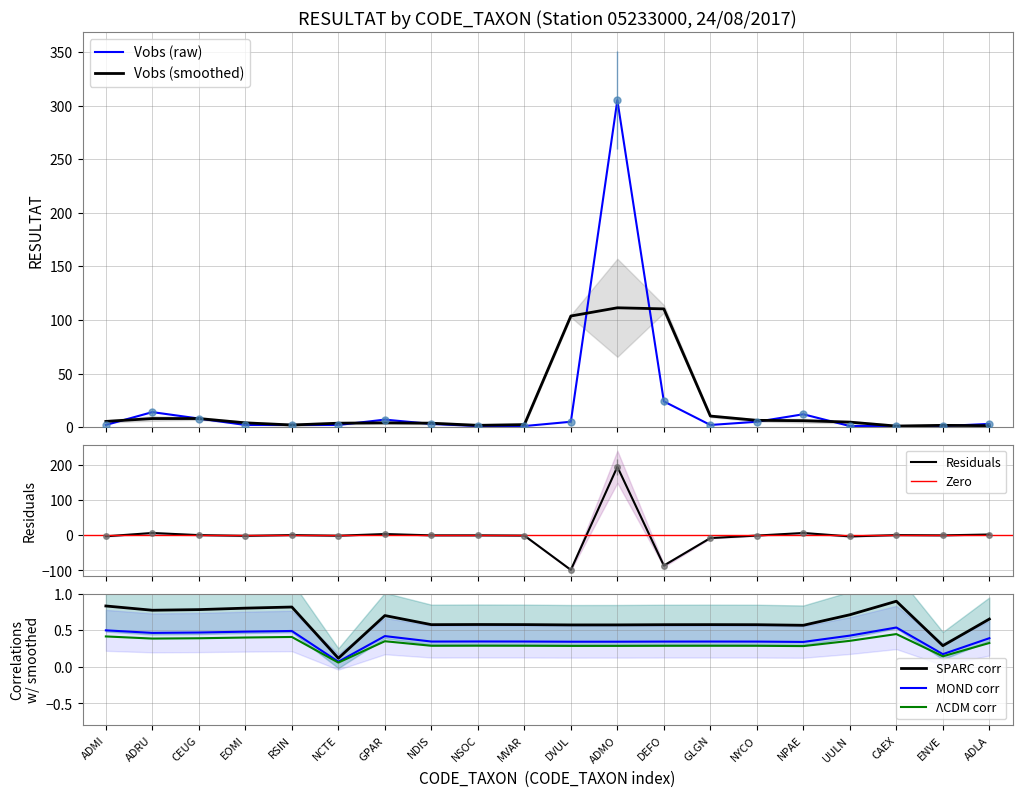

List the labels in order of value, largest first.

ADMO, DEFO, ADRU, NPAE, CEUG, GPAR, DVUL, NYCO, NDIS, ADLA, ADMI, EOMI, RSIN, NCTE, GLGN, NSOC, MVAR, UULN, CAEX, ENVE